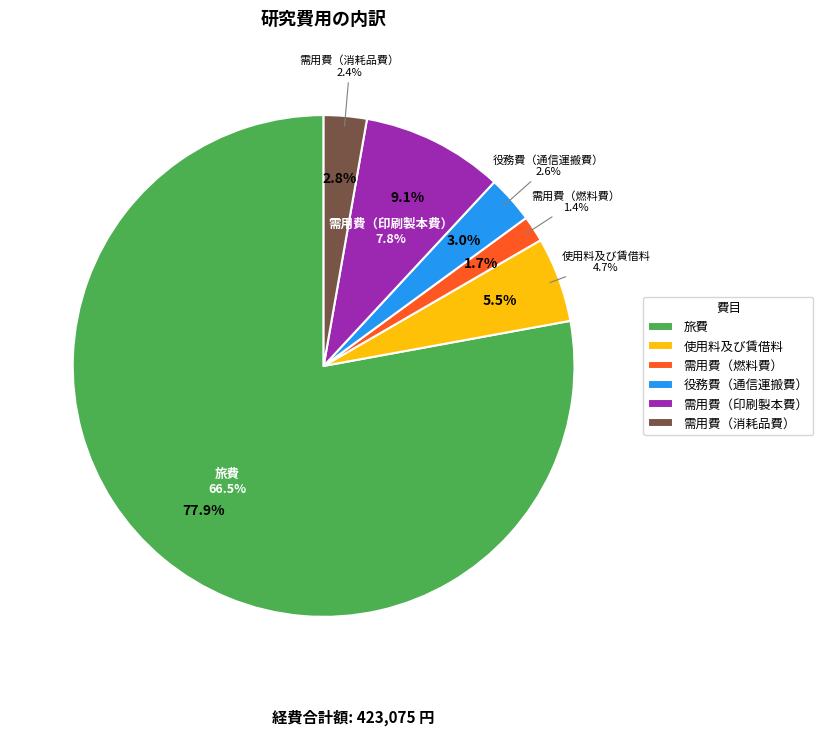

Does any single category account for the majority?

Yes